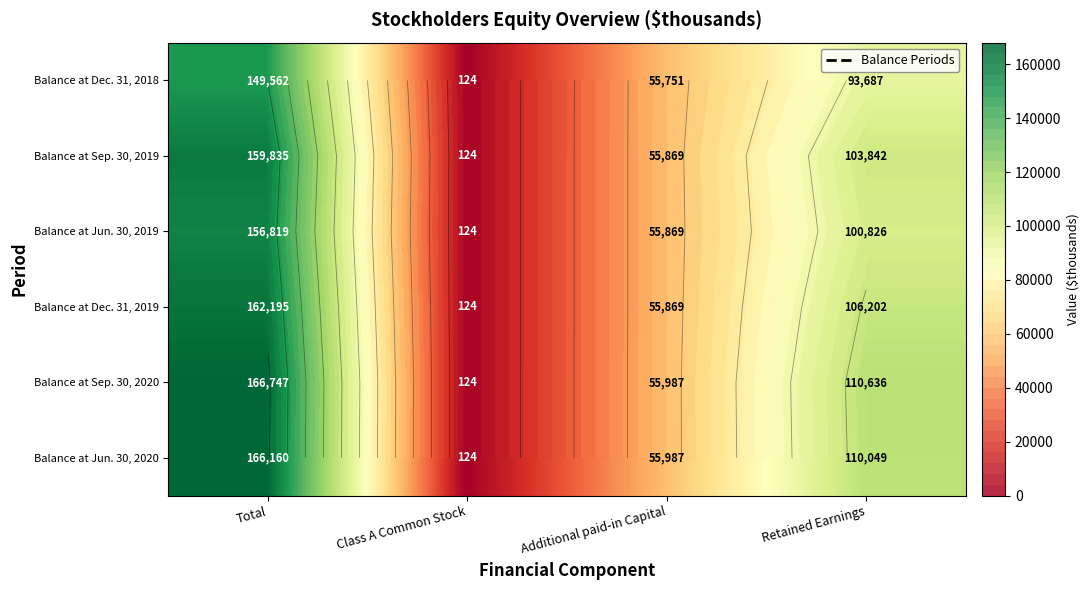

What is the average value of the Balance at Dec. 31, 2019 series?

81098